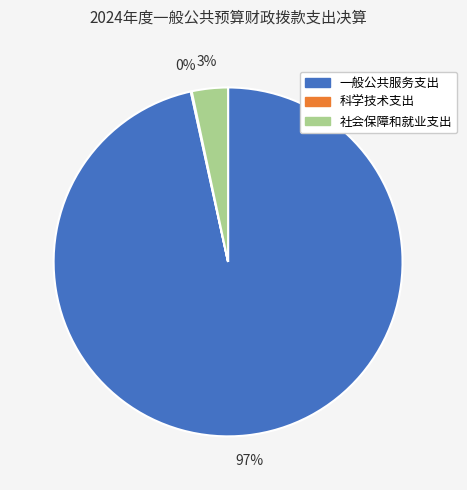

What is the largest slice in the pie chart?

一般公共服务支出